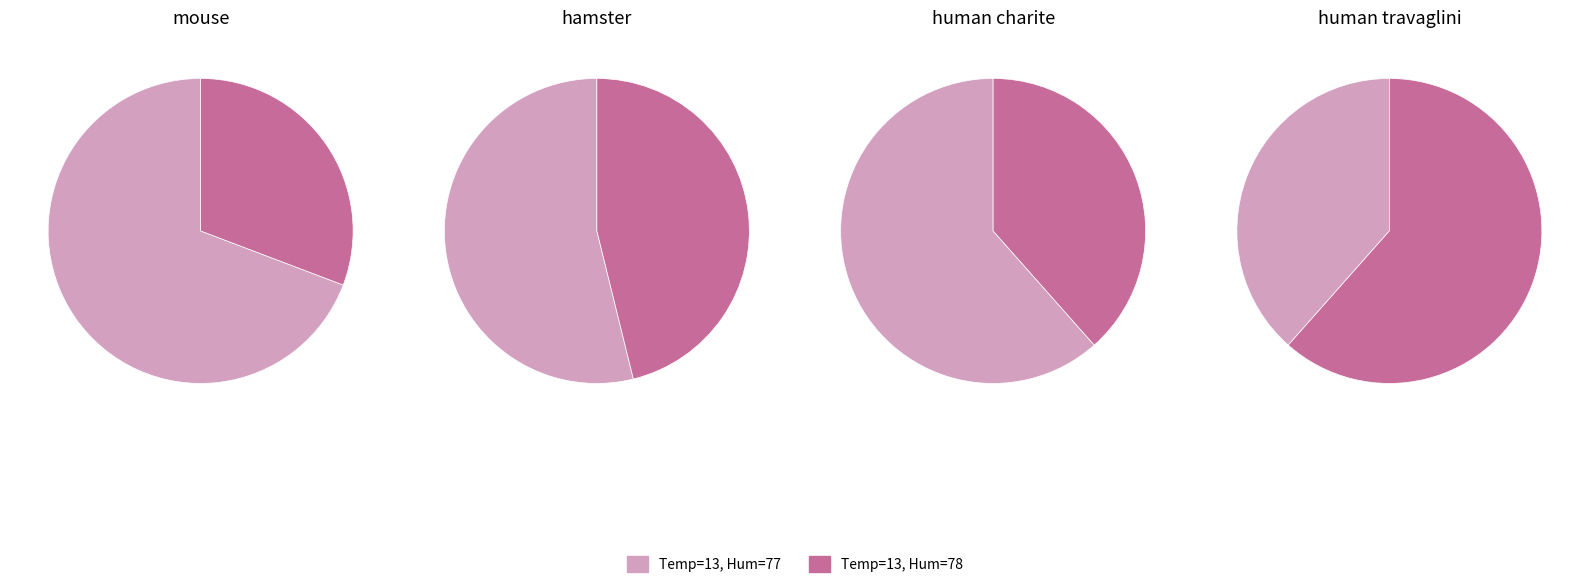

Does 3 account for over 50% of the chart?

No